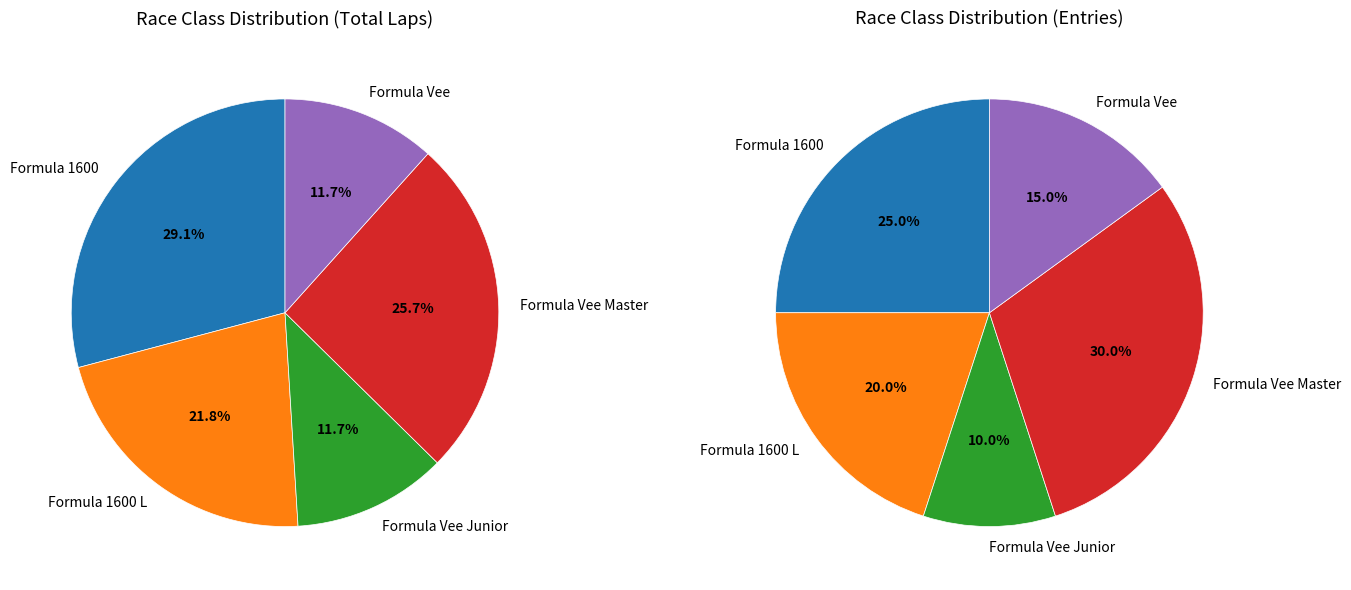

What percentage is the Formula 1600 L slice, to the nearest percent?

20%